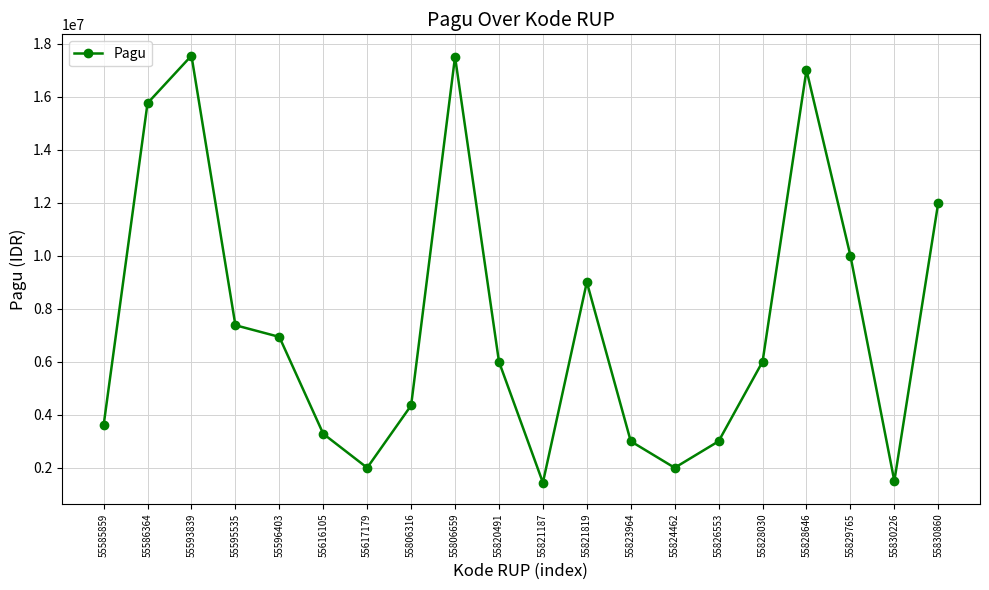

What is the approximate value at 55596403?

6936000